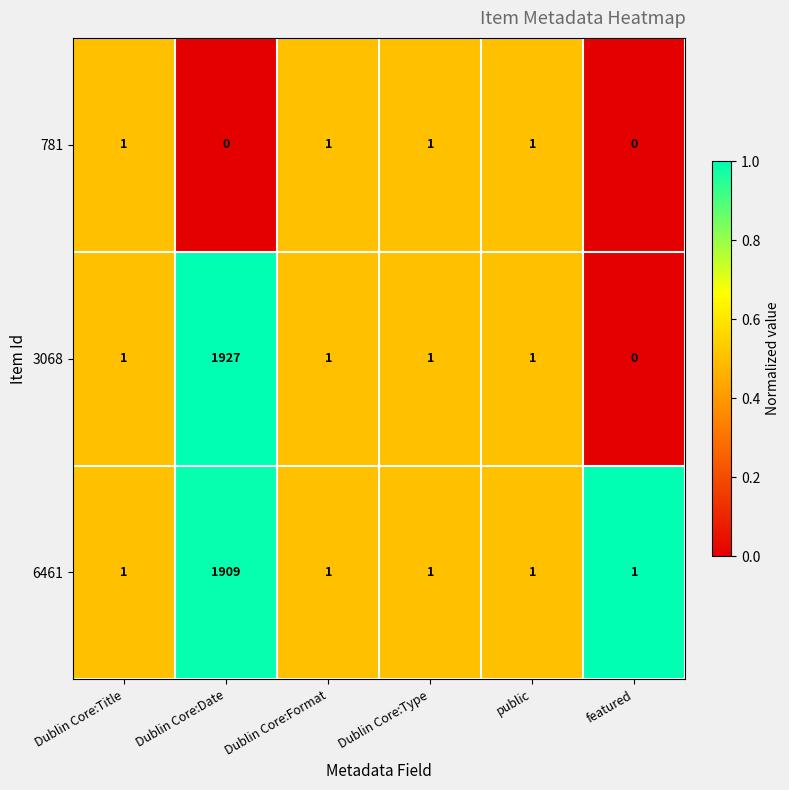

Which series has the largest range (max minus min)?

3068